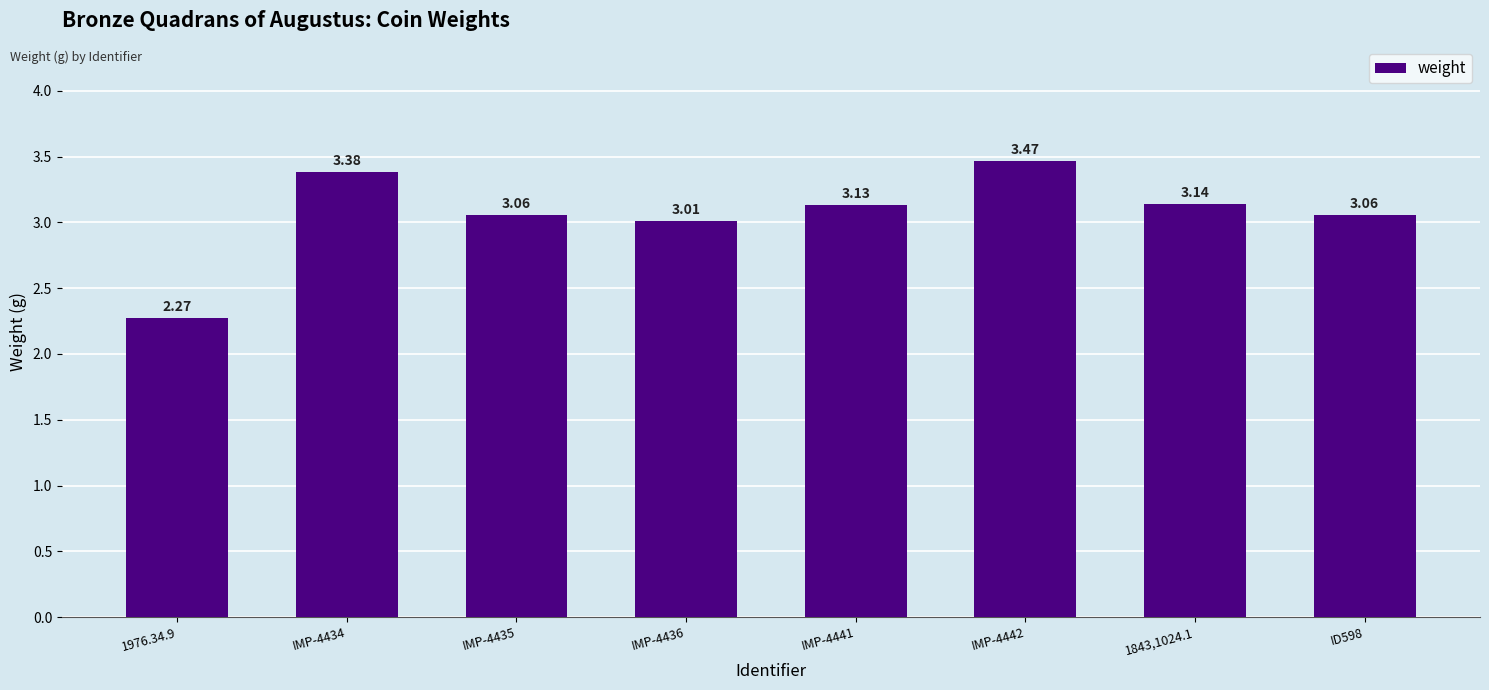

Which category has the lowest value across all series?

1976.34.9